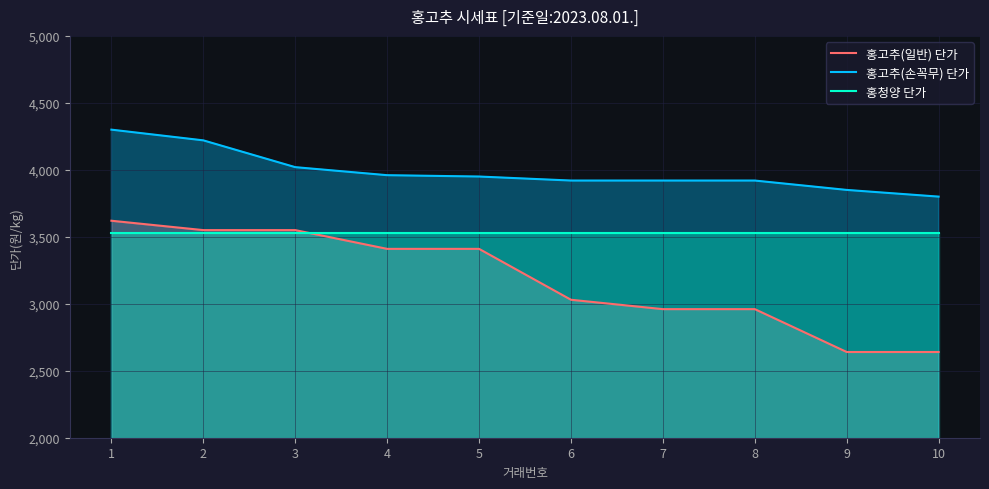

How many data points in 홍고추(손꼭무) 단가 are above 3950?

4